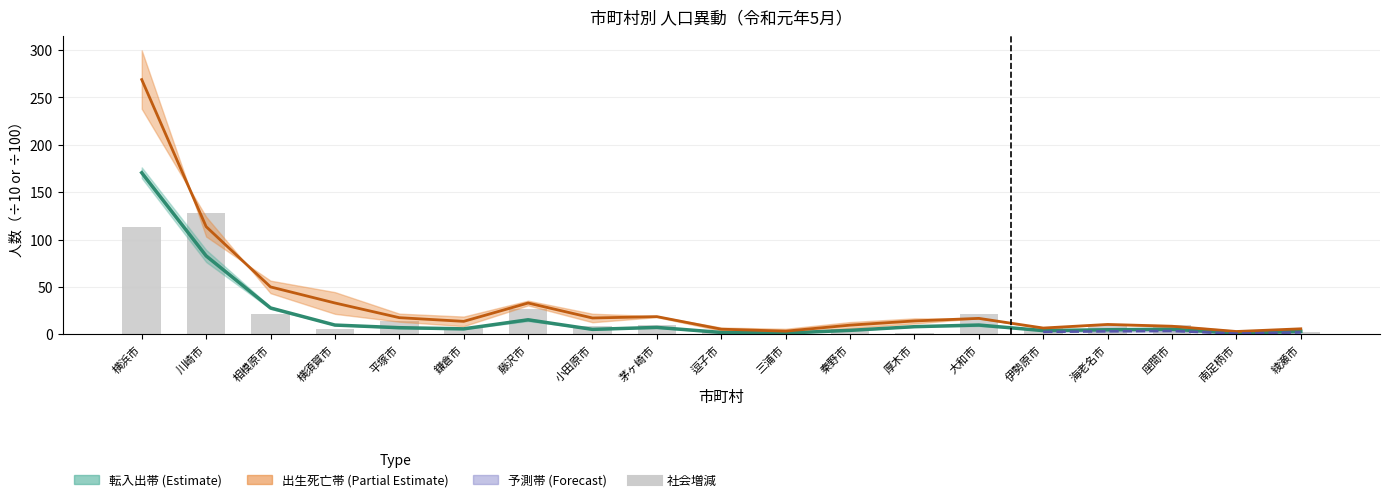

Between 横須賀市 and 海老名市, which is larger?

横須賀市